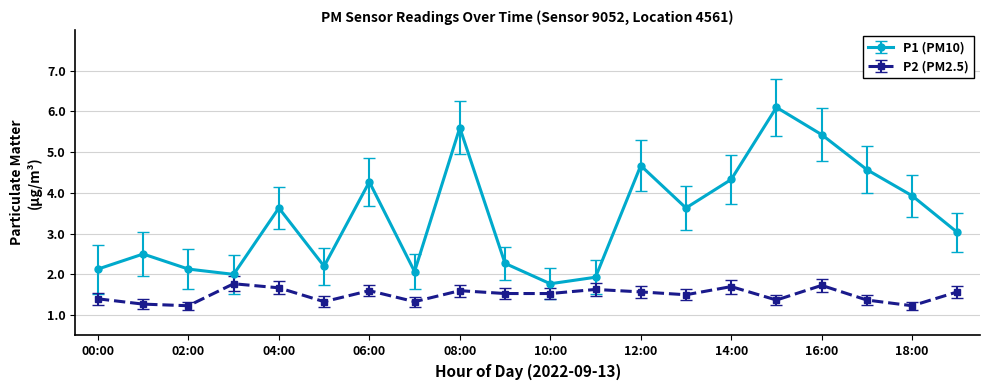

What is the average value of the P1 (PM10) series?

3.4